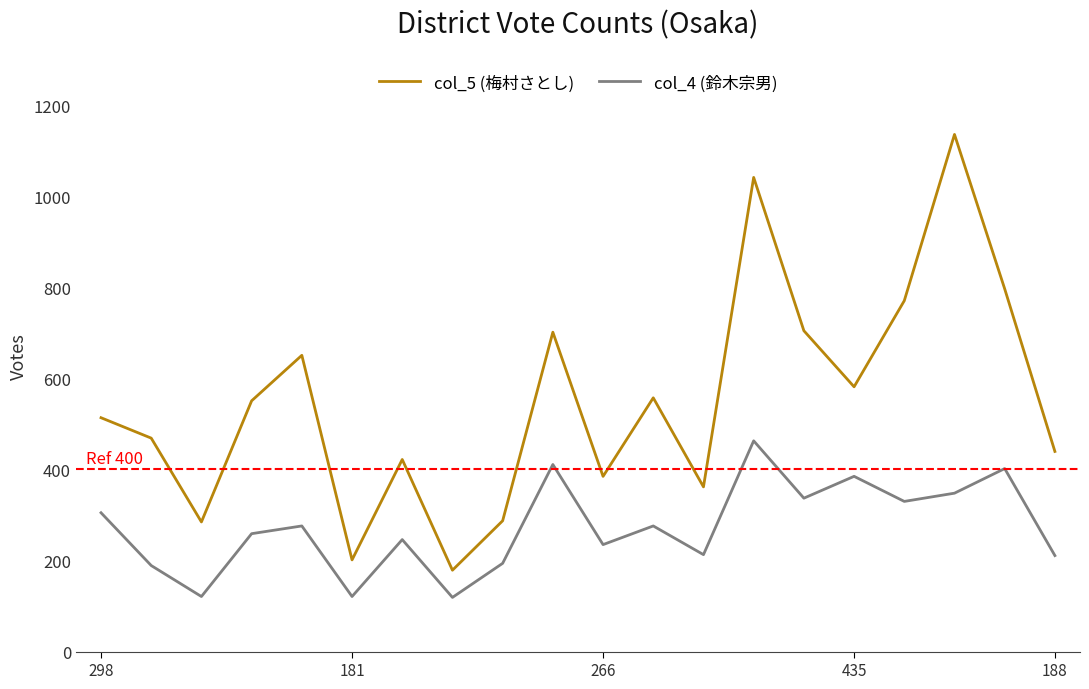

True or false: col_5 (梅村さとし) and col_4 (鈴木宗男) intersect in this chart.

False